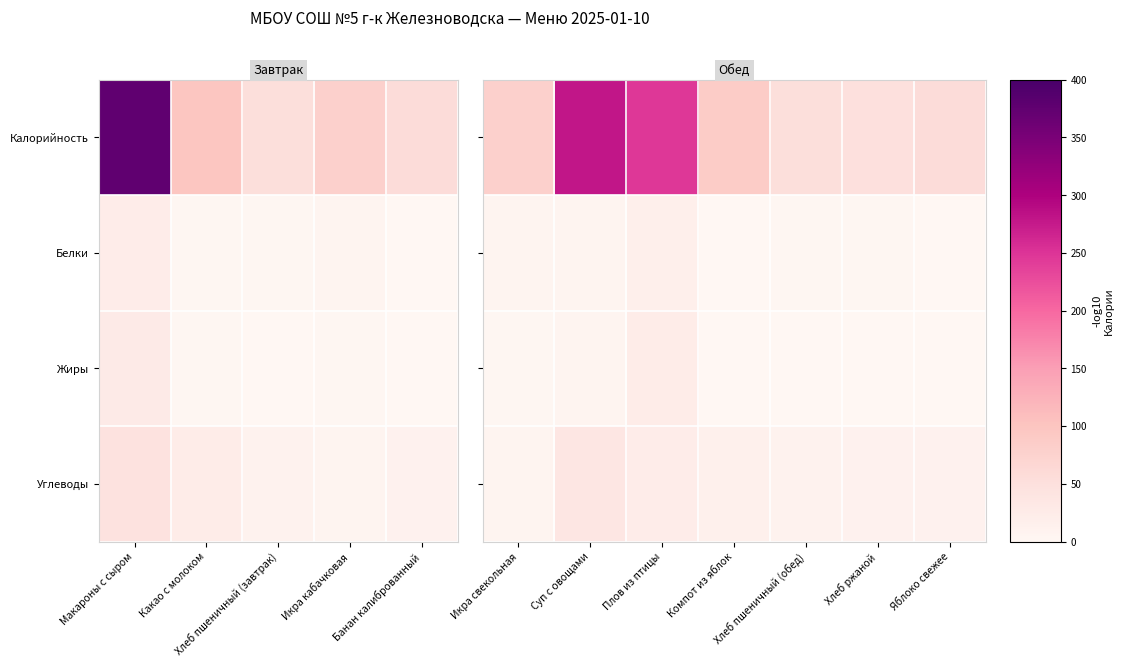

At which label does Белки first exceed 2?

Икра свекольная